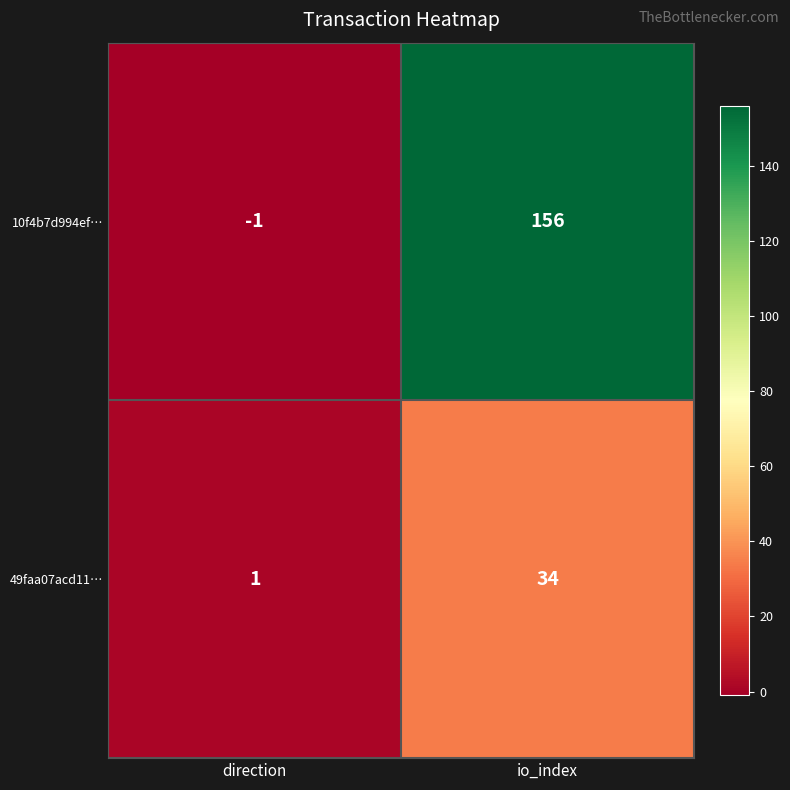

List the series in order of their peak value, lowest first.

49faa07acd11…, 10f4b7d994ef…